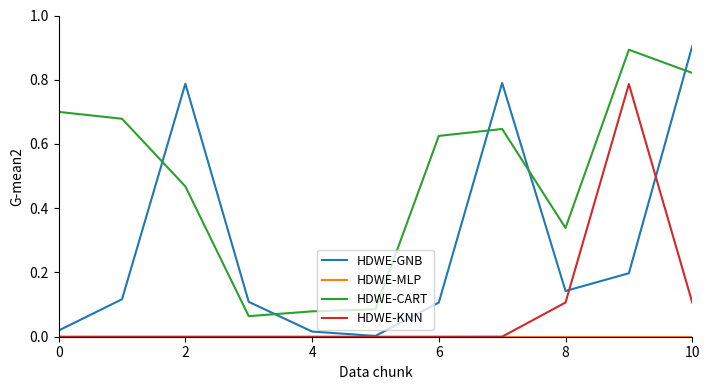

True or false: HDWE-CART and HDWE-KNN intersect in this chart.

False